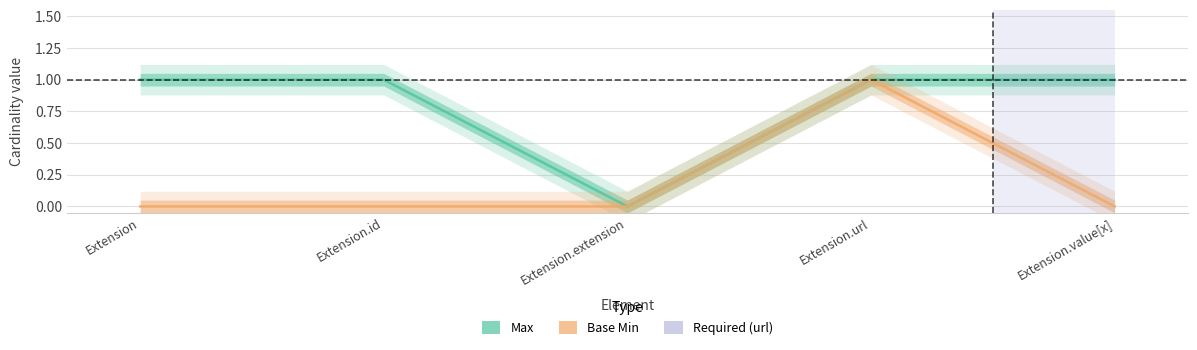

How many interior local peaks does the Base Min series have?

1